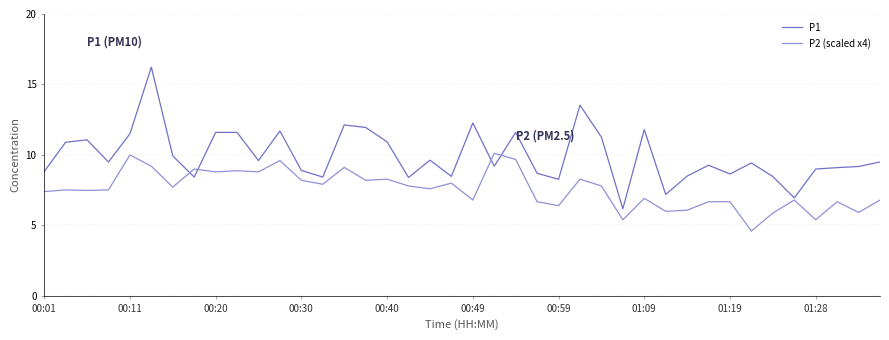

Which series has the largest total across all categories?

P1